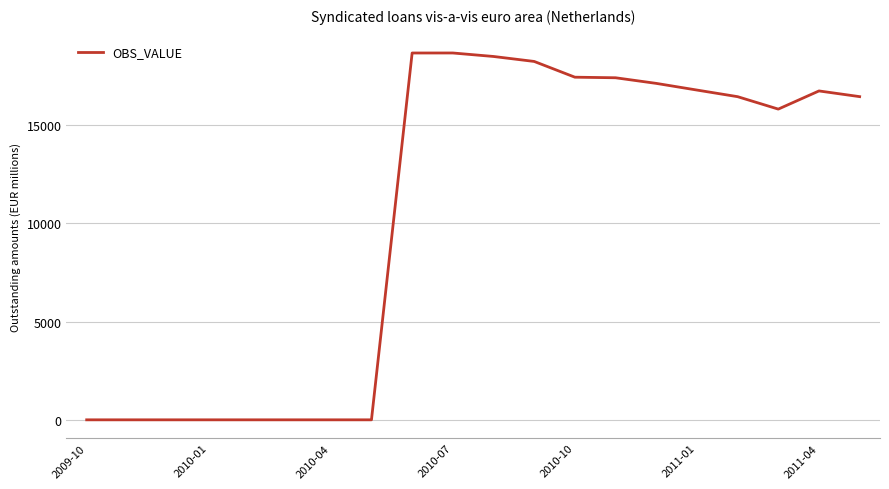

Count the number of data series in this chart.

1